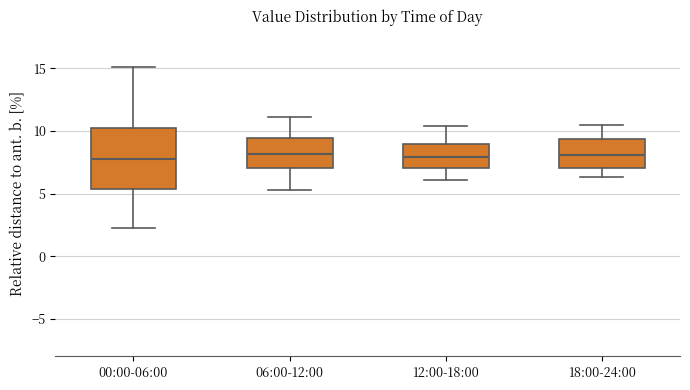

Reading left to right, transcribe this box plot: for each box, give where its median line is, the range the box spans, and where its two whiskers end, as read against the y-axis. The values are not printed on the chart, so give them approximately, as read against the axis.

00:00-06:00: median 7.5, box 5.5 to 10.0, whiskers 2.5 to 15.0
06:00-12:00: median 8.0, box 7.0 to 9.5, whiskers 5.5 to 11.0
12:00-18:00: median 8.0, box 7.0 to 9.0, whiskers 6.0 to 10.5
18:00-24:00: median 8.0, box 7.0 to 9.5, whiskers 6.5 to 10.5